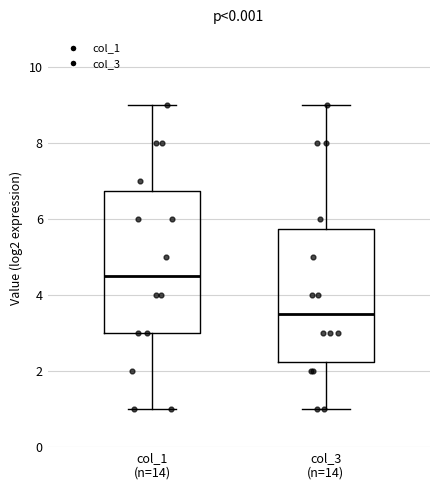

Reading left to right, transcribe this box plot: for each box, give where its median line is, the range the box spans, and where its two whiskers end, as read against the y-axis. The values are not printed on the chart, so give them approximately, as read against the axis.

col_1 (n=14): median 4.6, box 3.0 to 6.8, whiskers 1.0 to 9.0
col_3 (n=14): median 3.6, box 2.2 to 5.8, whiskers 1.0 to 9.0